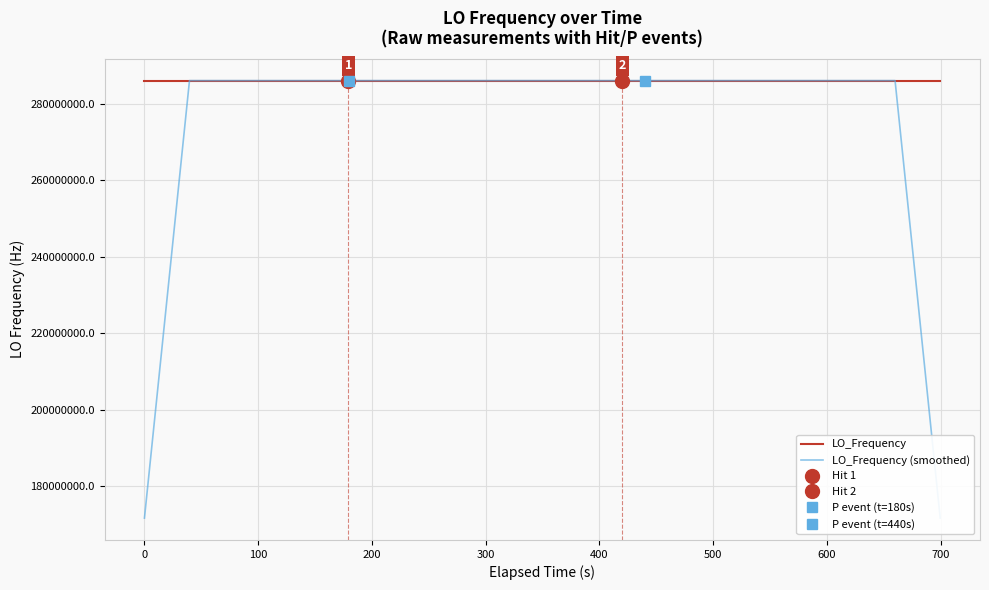

What is the minimum value for LO_Frequency (smoothed)?

171628200.7